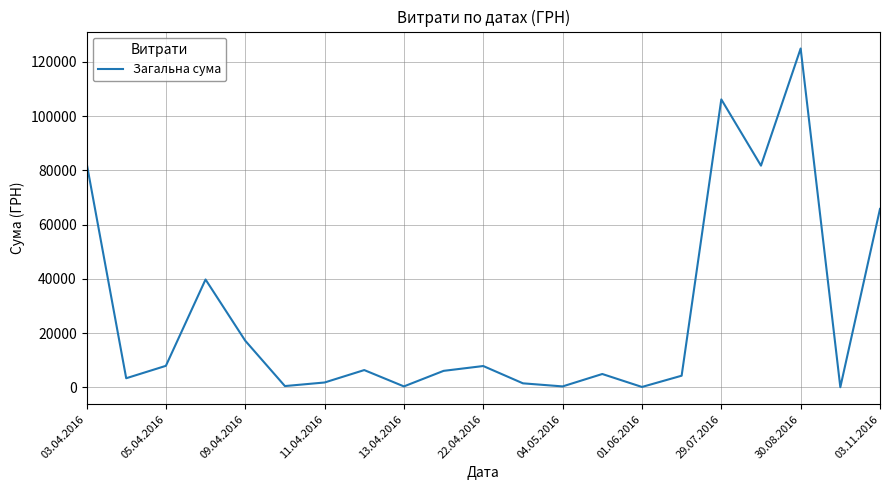

What is the difference between the maximum and minimum values?

124820.3